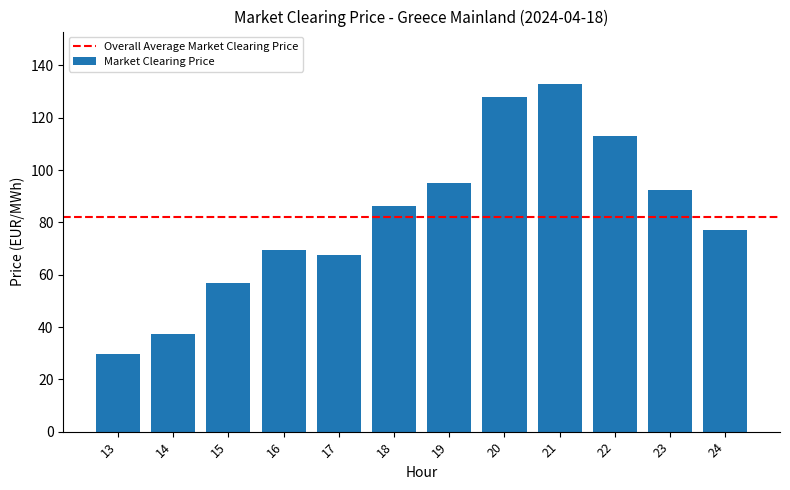

Reading left to right, what are all the values shown in this chart?

13=29.6	14=37.4	15=56.8	16=69.6	17=67.7	18=86.1	19=94.9	20=127.9	21=133.0	22=113.0	23=92.4	24=77.2